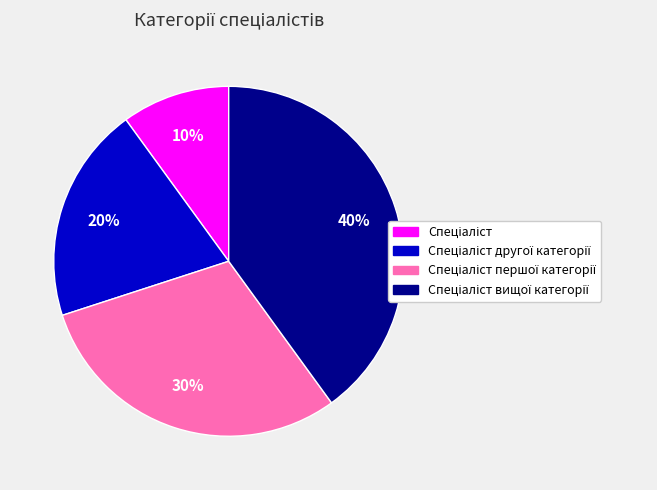

To the nearest percent, what is the difference between the largest and smallest slice percentages?

30%